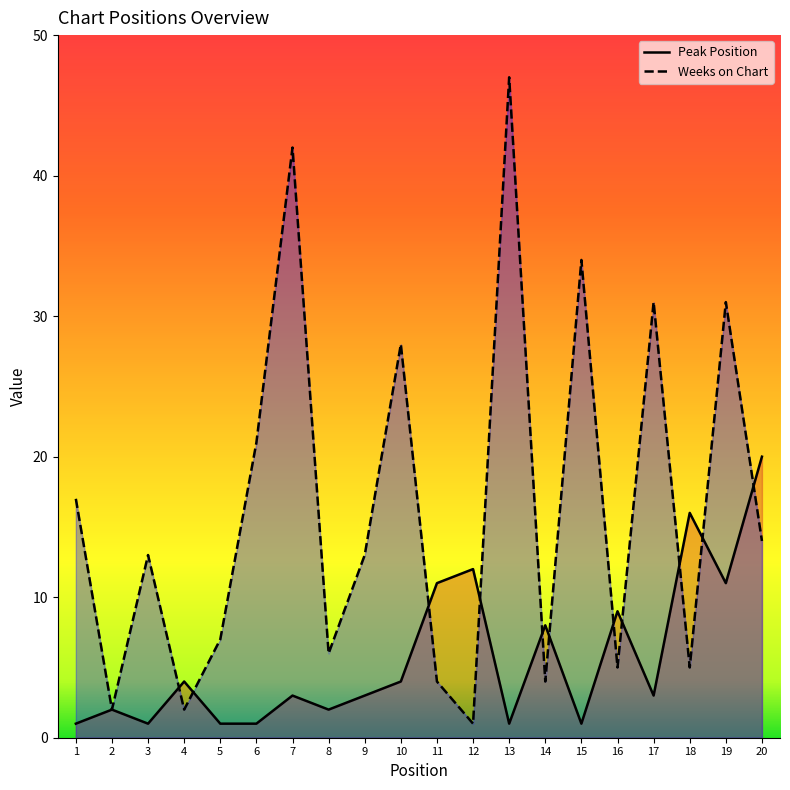

How many data points does each series have?

20